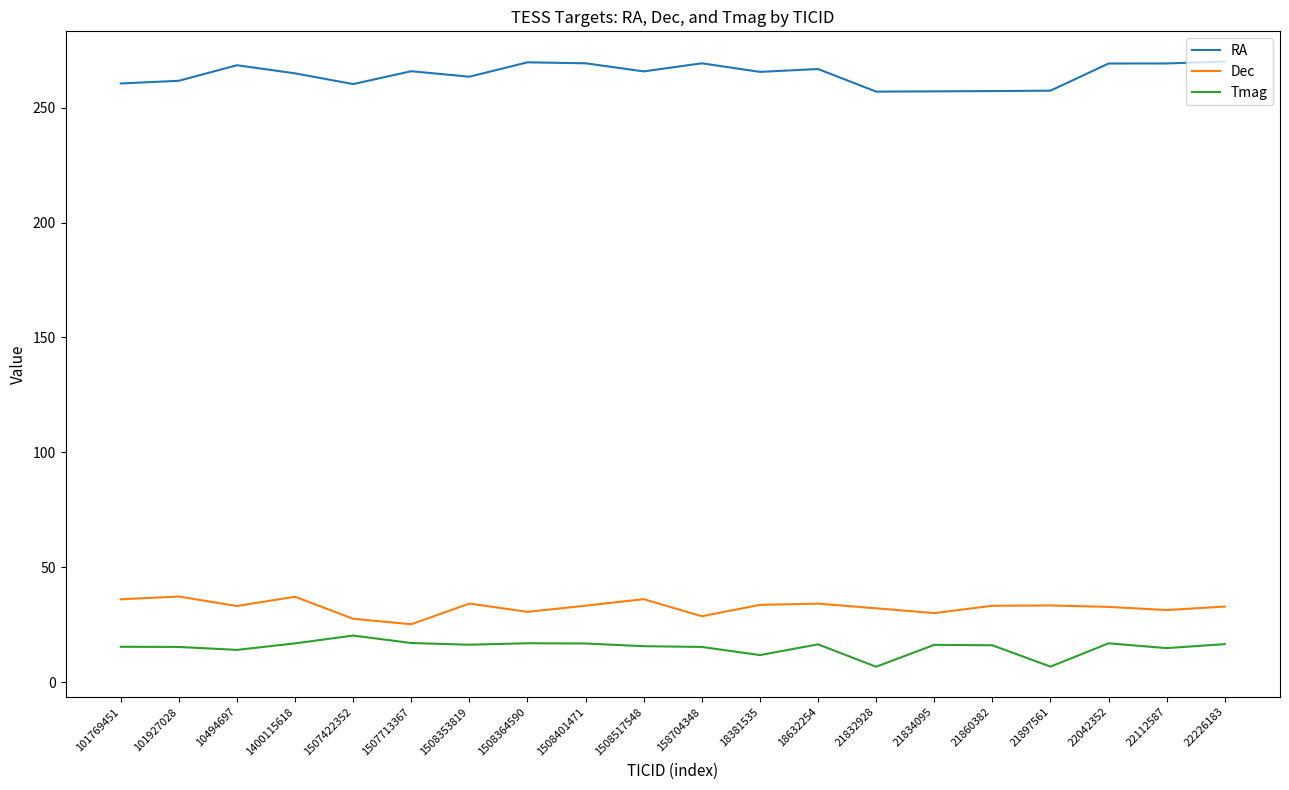

What position from the left is 21860382?

16